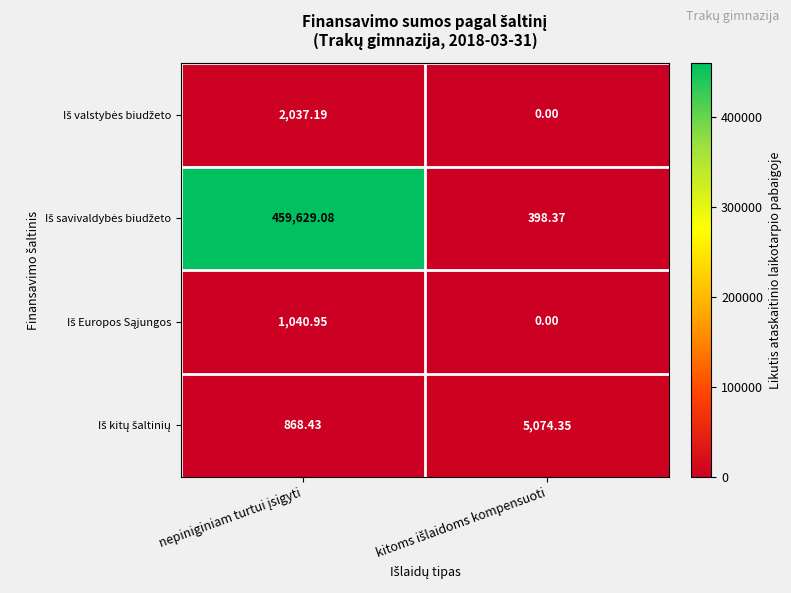

At which category is the sum across all series the highest?

nepiniginiam turtui įsigyti